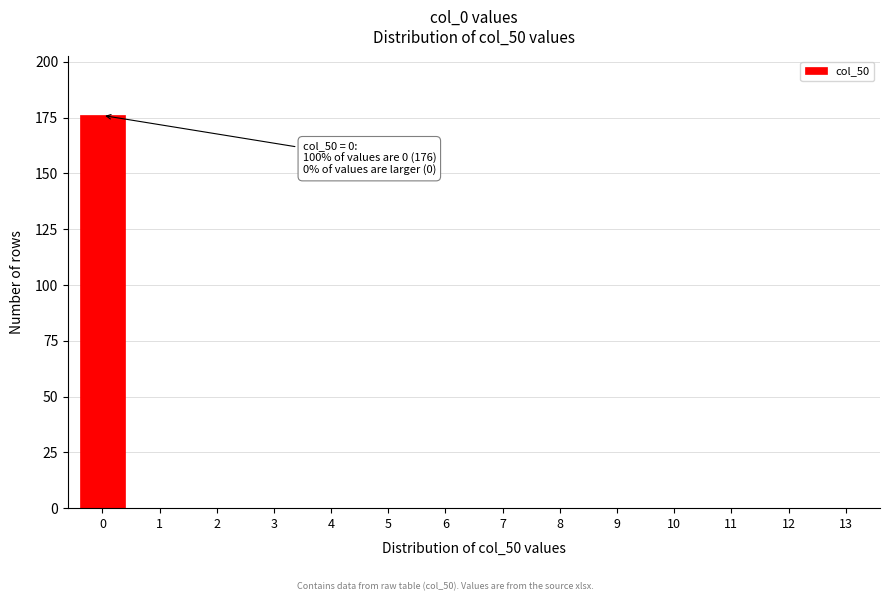

Reading left to right, transcribe all the data shown in this chart.

0=176	1=0	2=0	3=0	4=0	5=0	6=0	7=0	8=0	9=0	10=0	11=0	12=0	13=0